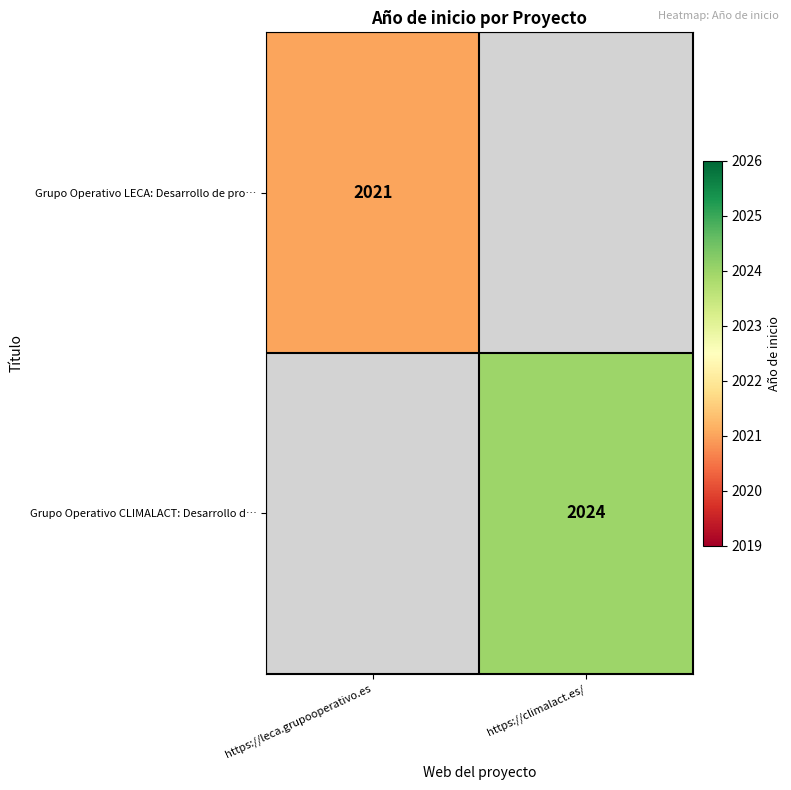

Rank the categories by Grupo Operativo CLIMALACT: Desarrollo d… value from highest to lowest.

https://leca.grupooperativo.es, https://climalact.es/